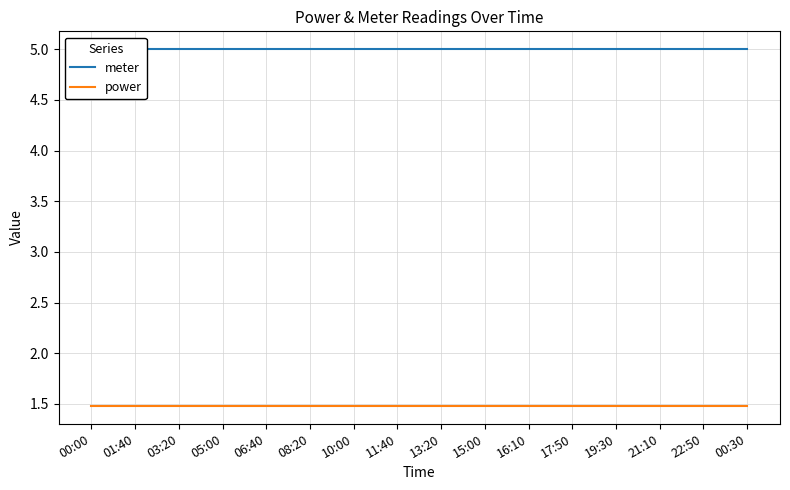

Is the value of meter at 01:40 greater than the value of power at 19:30?

Yes